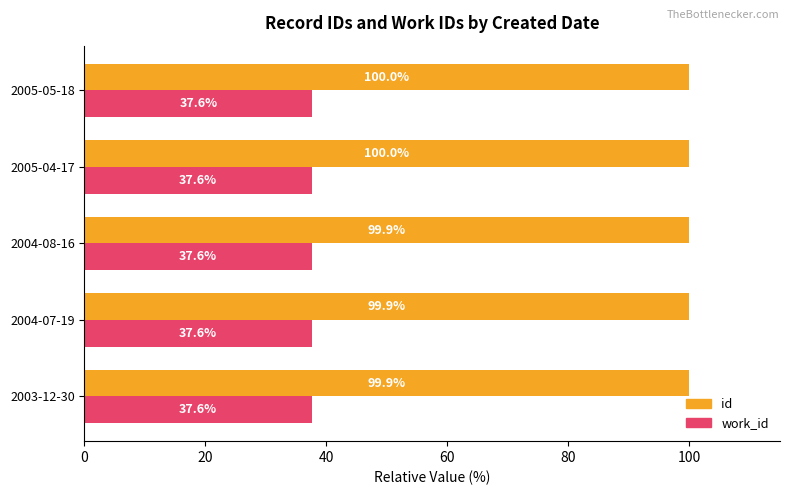

List the series in order of their overall mean, lowest first.

work_id, id